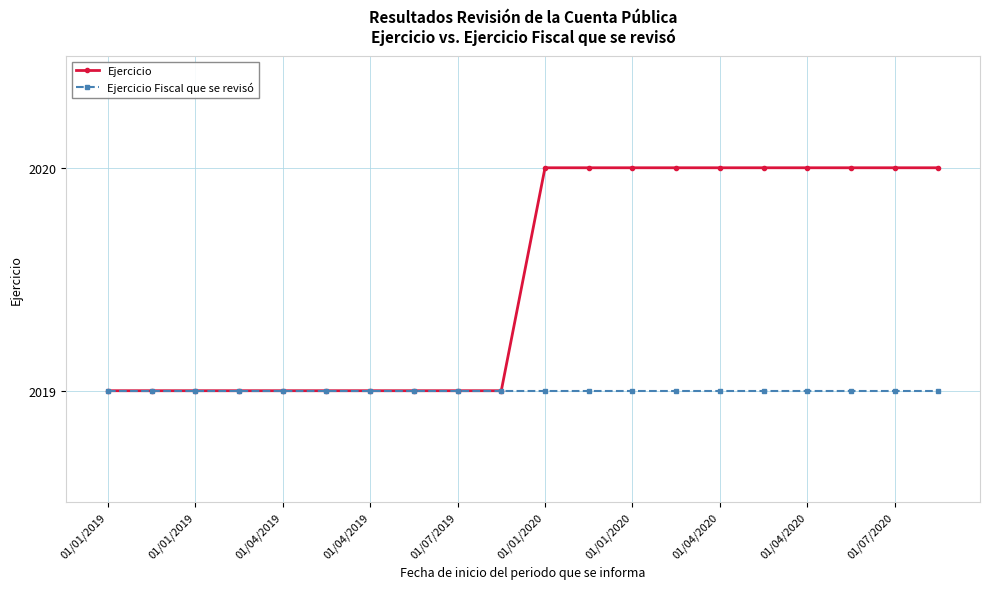

List the series in order of their peak value, highest first.

Ejercicio, Ejercicio Fiscal que se revisó